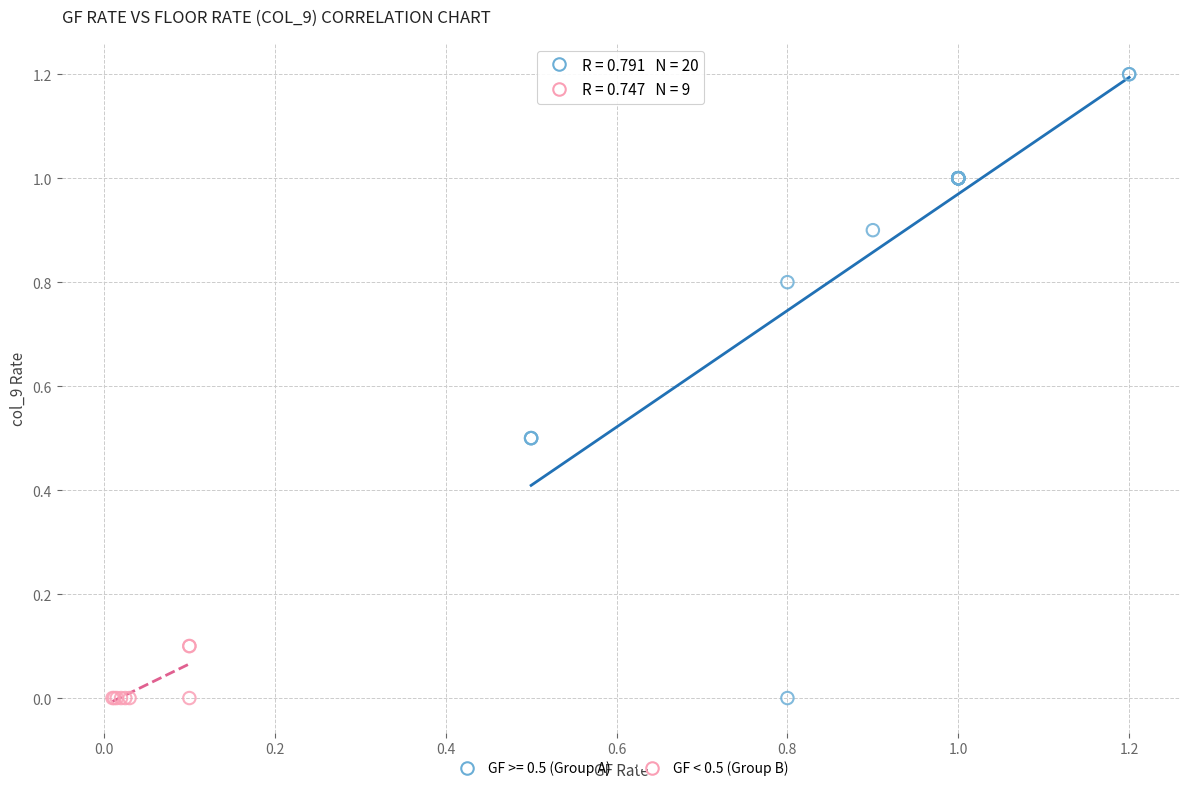

Which series contains the highest Y value?

GF >= 0.5 (Group A)